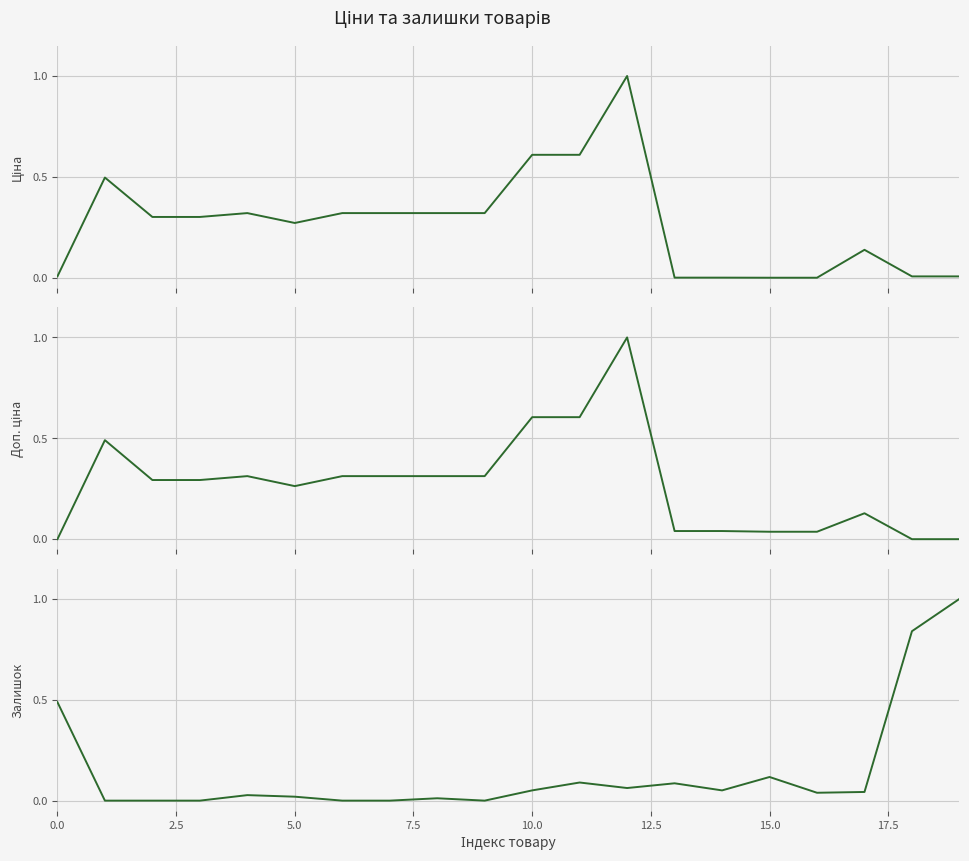

At how many categories does at least one series exceed 0?

20